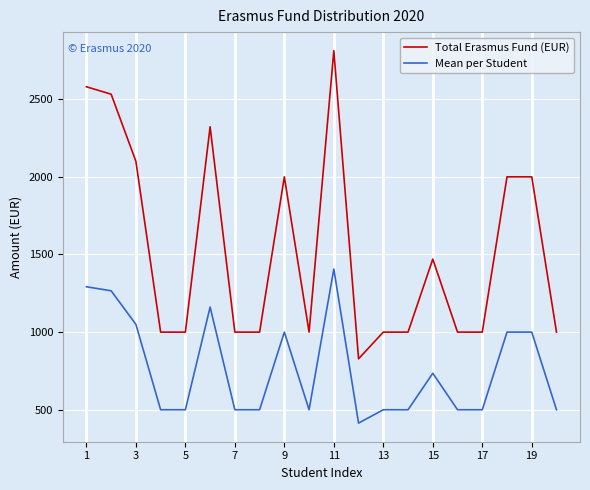

True or false: Mean per Student and Total Erasmus Fund (EUR) intersect in this chart.

False